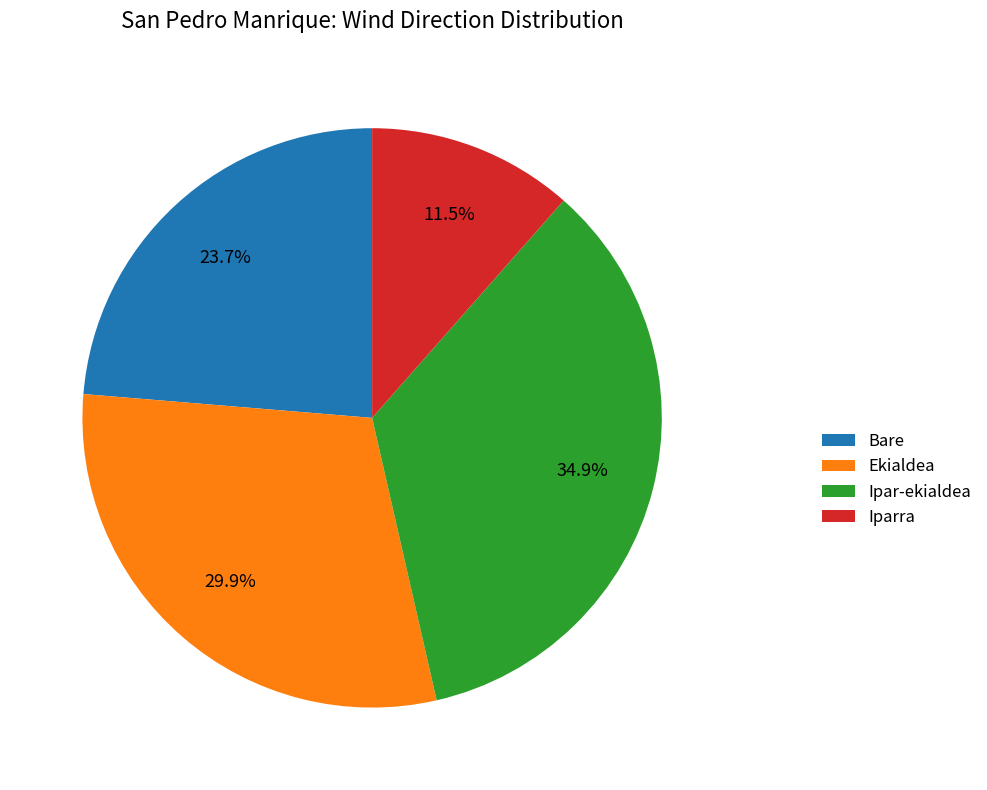

Between Bare and Ipar-ekialdea, which is larger?

Ipar-ekialdea